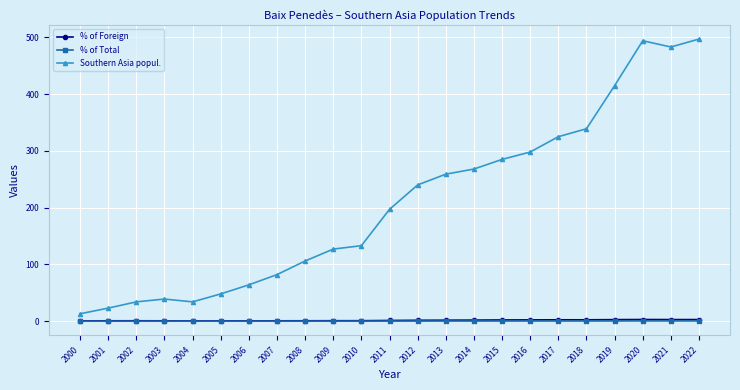

True or false: % of Foreign has more than 2 points higher than both neighbors.

True